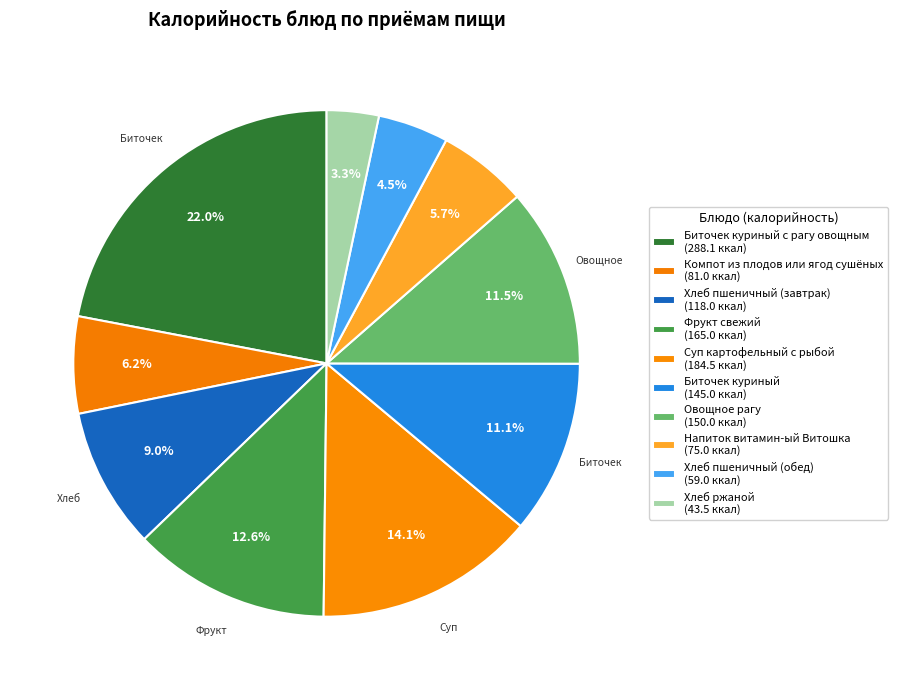

Is there any slice that represents more than half of the pie?

No